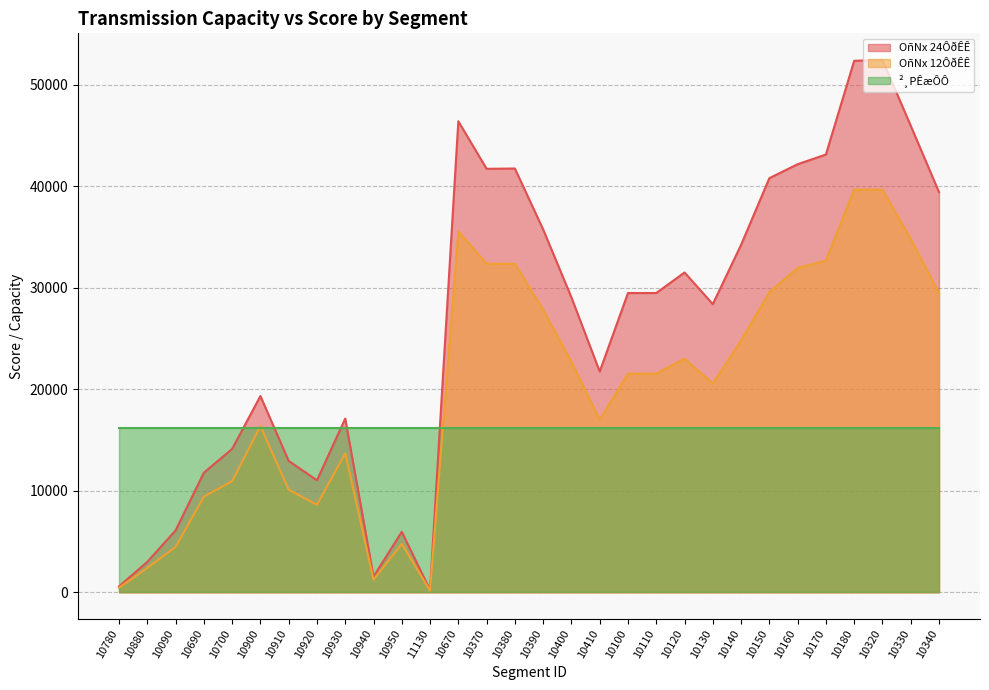

Which has a higher value, 10670 or 10930?

10670